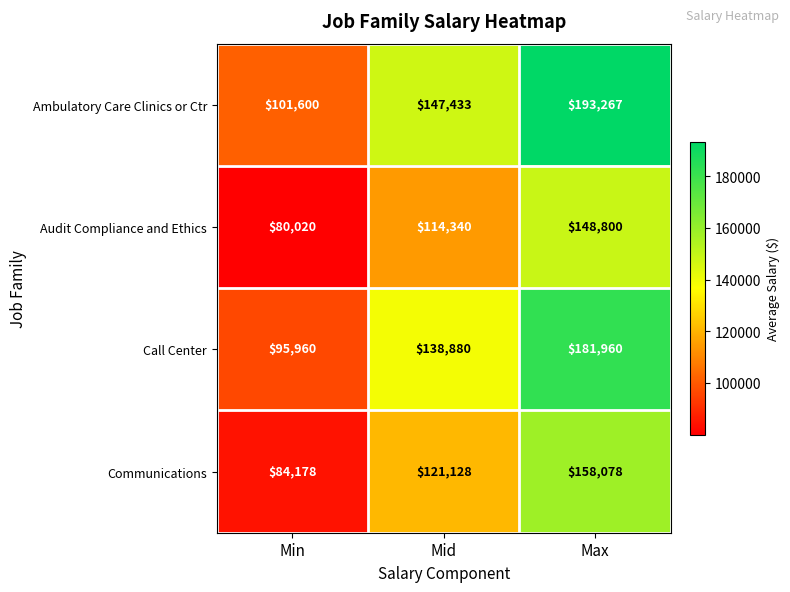

What is the average value of the Ambulatory Care Clinics or Ctr series?

147433